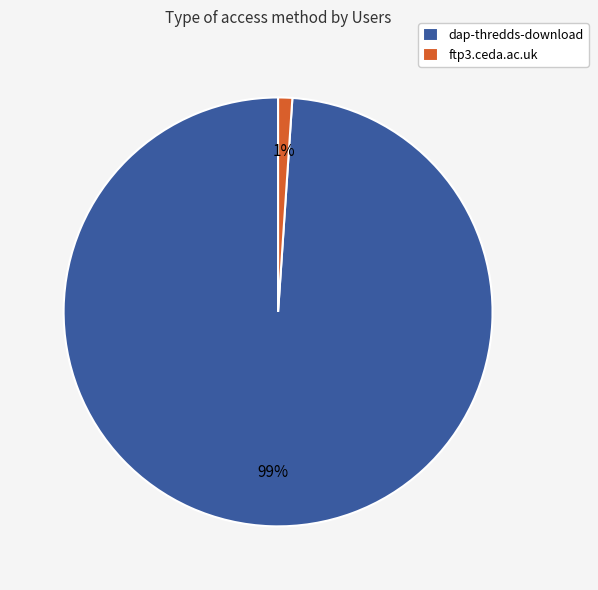

To the nearest percent, what is the average slice percentage?

50%